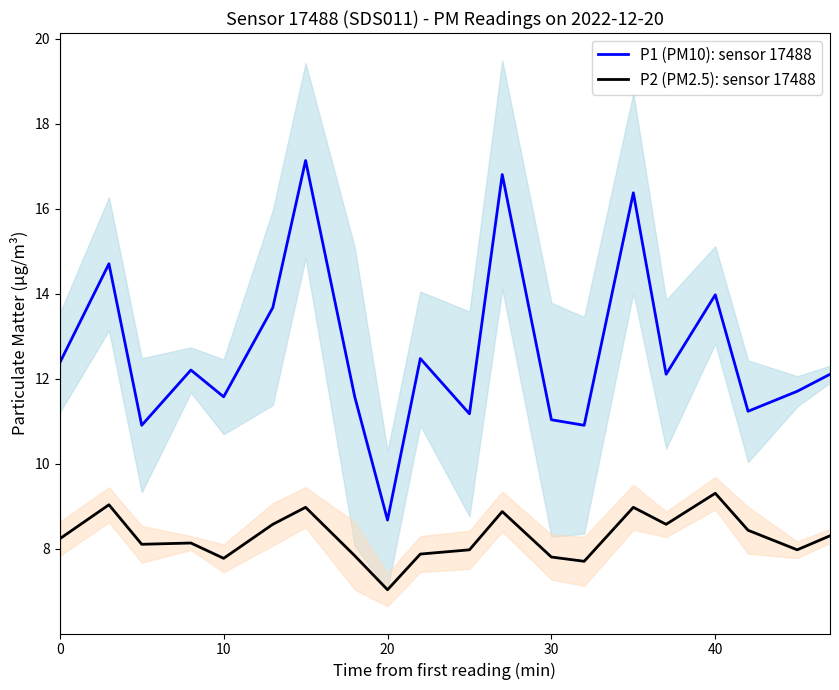

The value of P1 (PM10): sensor 17488 at 40 is 19.2. True or false?

False